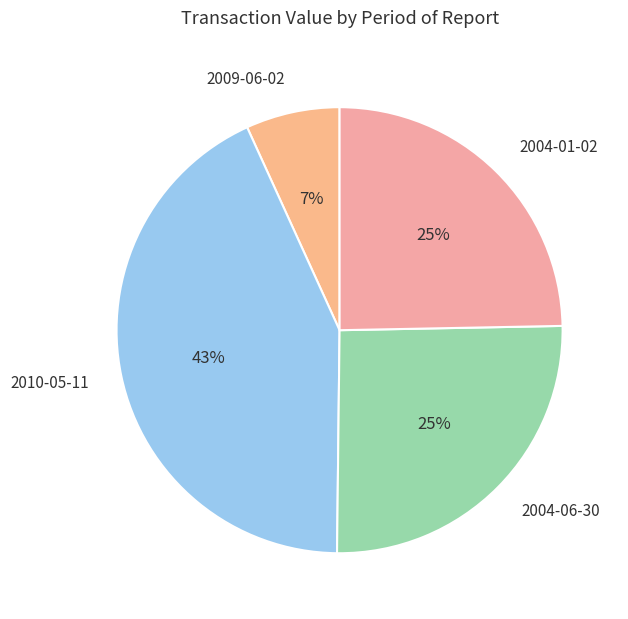

Approximately how many times larger is the value at 2004-06-30 compared to 2010-05-11?

0.6